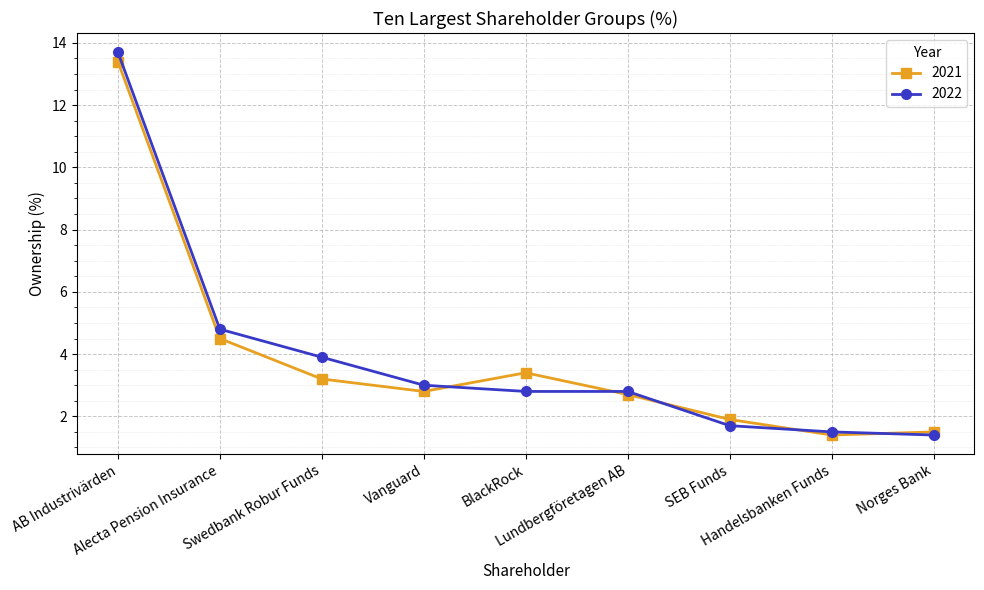

At which category is the sum across all series the highest?

AB Industrivärden